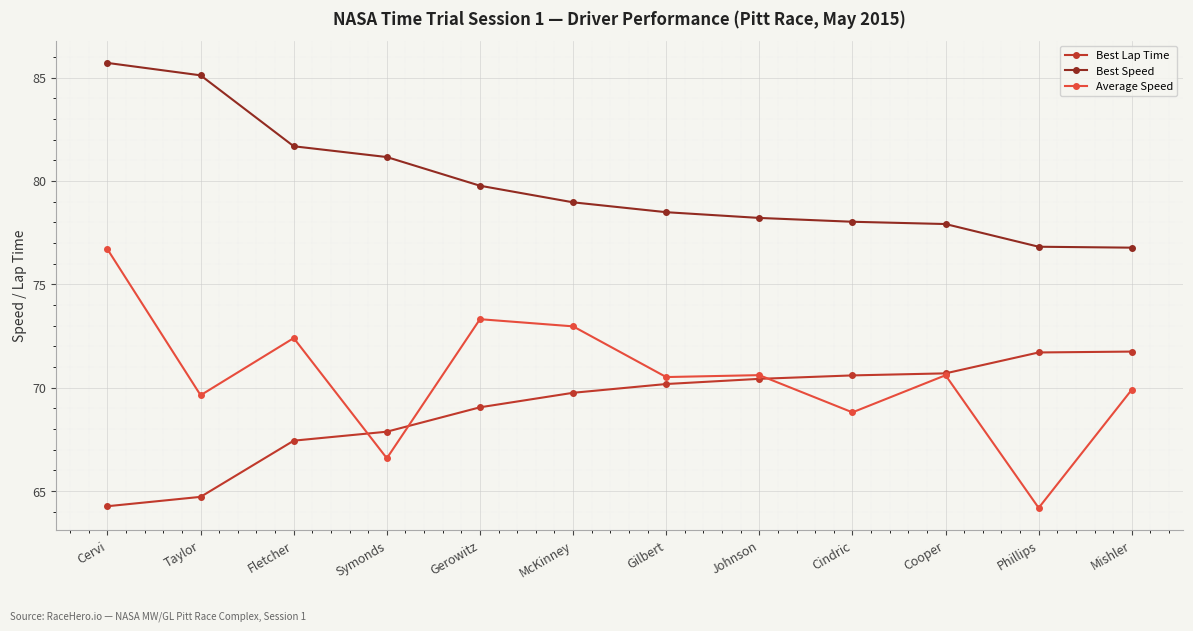

What is the total value across all series at Symonds?

215.6